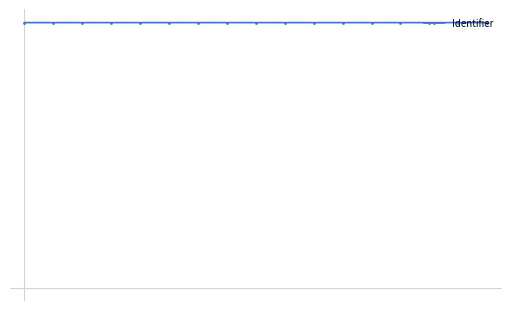

Does the chart have visible grid lines?

No